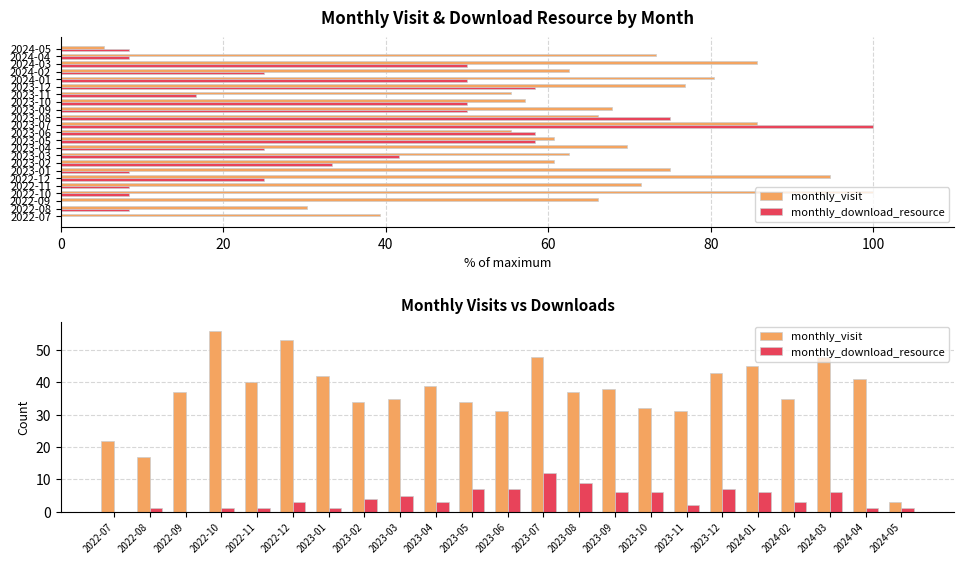

What is the value of the monthly_visit bar at the 2nd from the left?

17